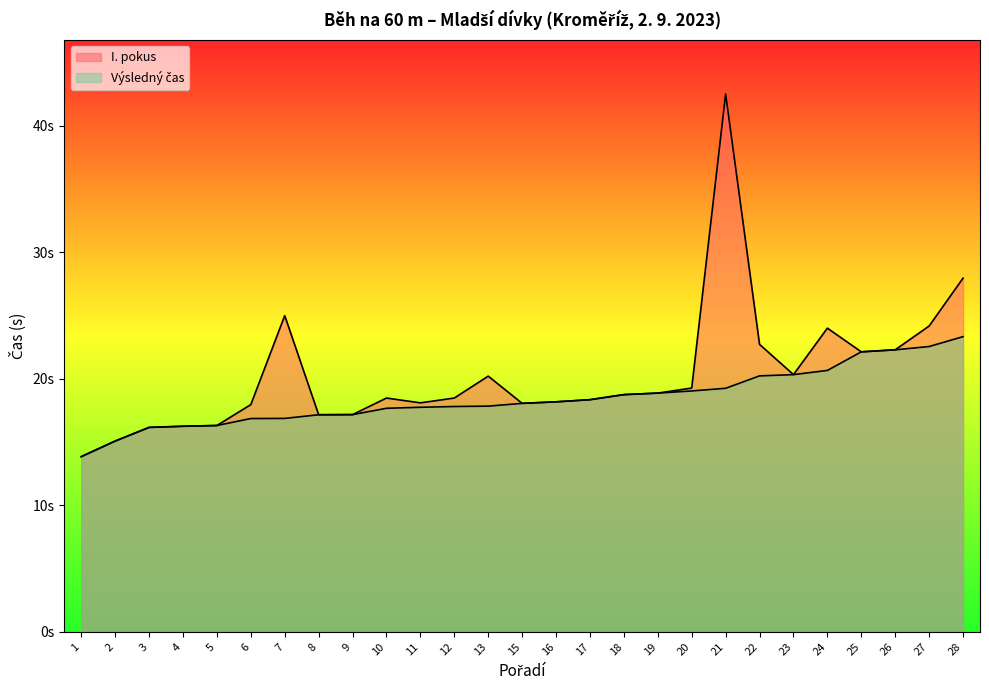

Rank the series by their maximum value, from highest to lowest.

I. pokus, Výsledný čas